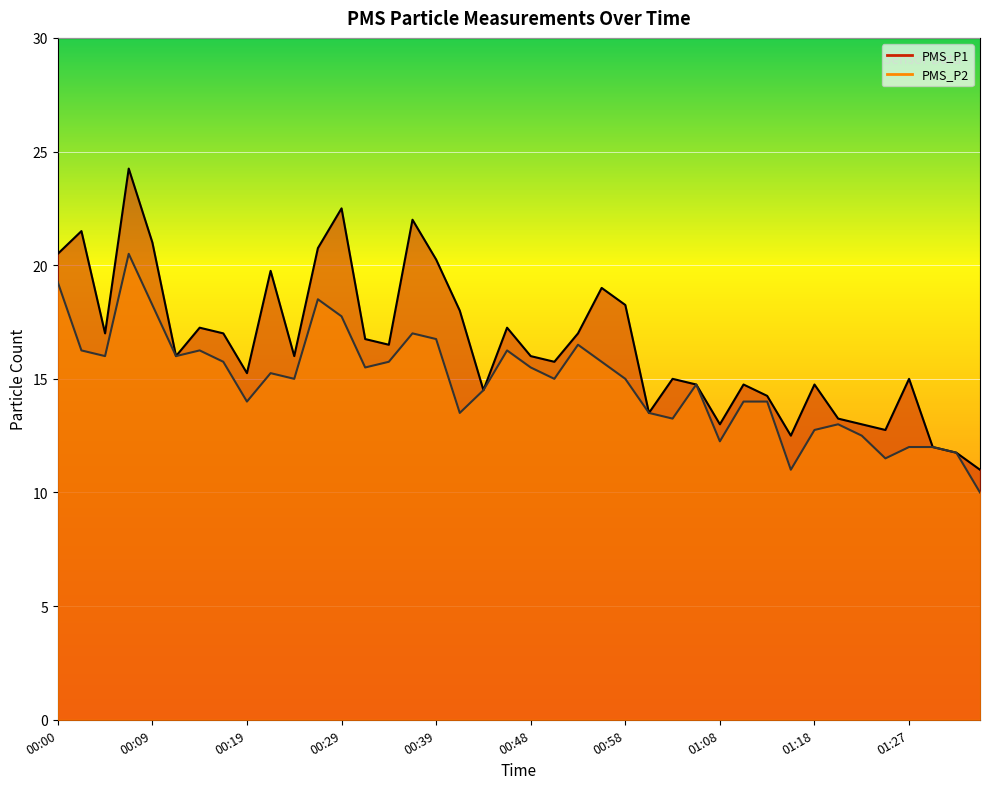

What is the sum of all PMS_P1 values?

661.2